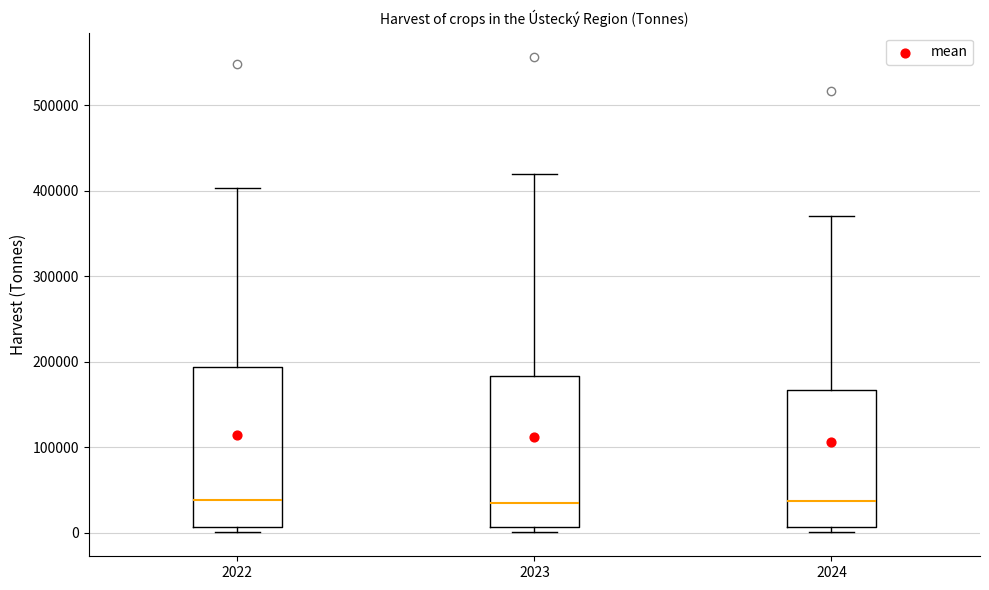

Reading left to right, transcribe this box plot: for each box, give where its median line is, the range the box spans, and where its two whiskers end, as read against the y-axis. The values are not printed on the chart, so give them approximately, as read against the axis.

2022: median 40000, box 10000 to 190000, whiskers 0 to 400000
2023: median 30000, box 10000 to 180000, whiskers 0 to 420000
2024: median 40000, box 10000 to 170000, whiskers 0 to 370000